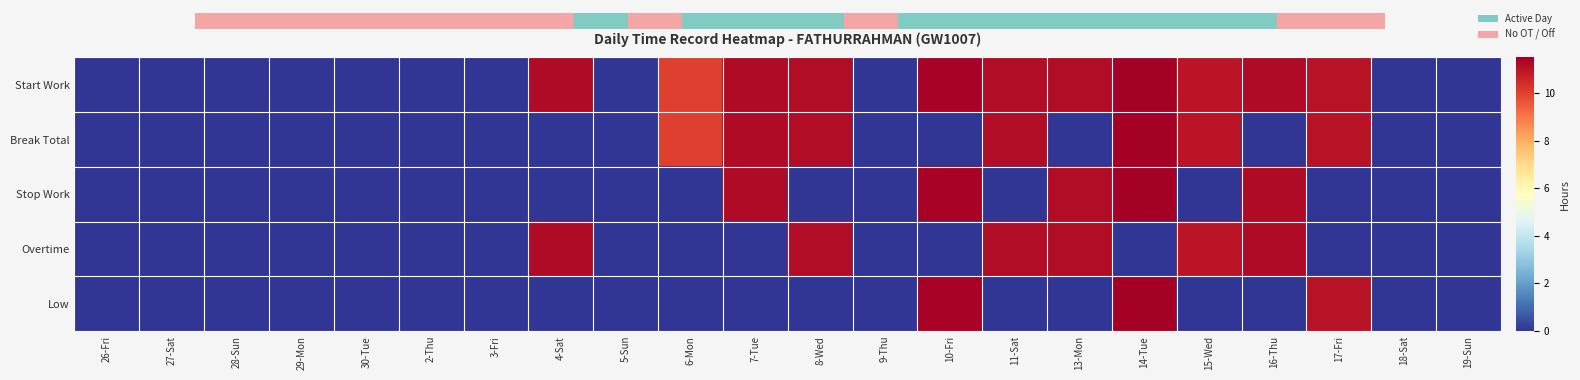

List the series in order of their peak value, lowest first.

Overtime, Start Work, Break Total, Stop Work, Low